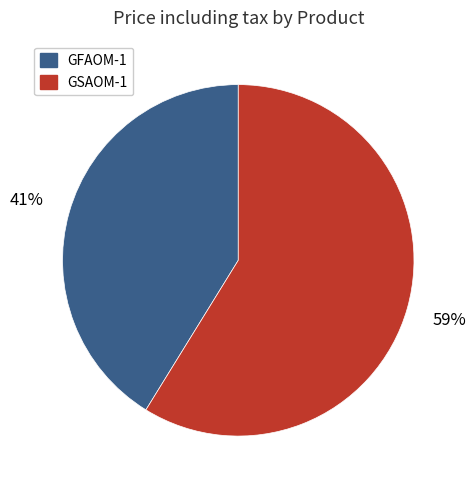

Which has a higher value, GFAOM-1 or GSAOM-1?

GSAOM-1